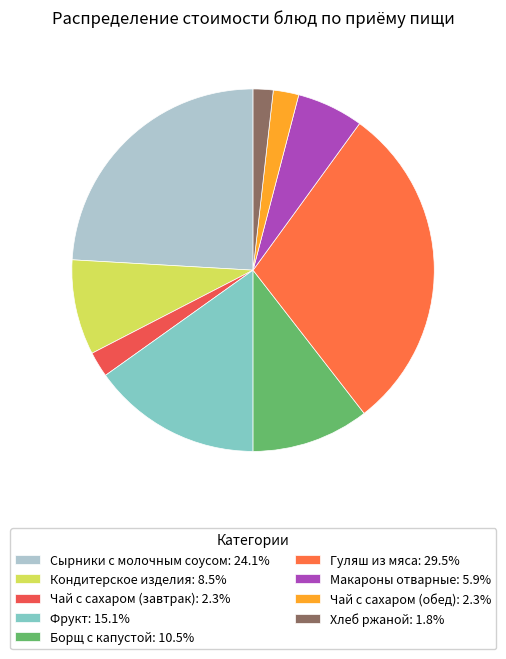

Do Макароны отварные and Кондитерское изделия together represent more than half of the pie?

No